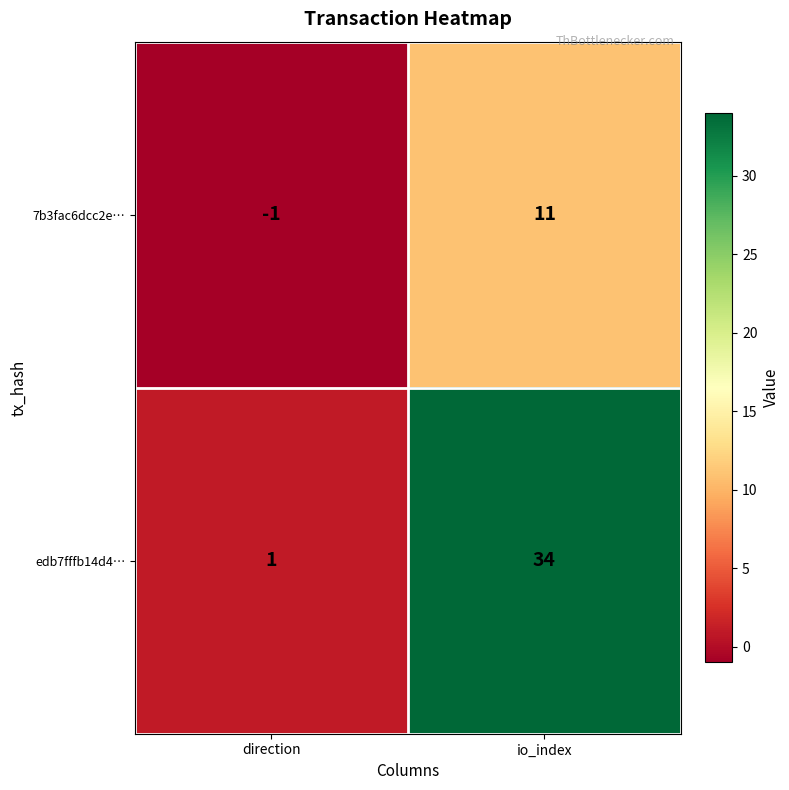

How many data points in edb7fffb14d4… are less than 34?

1